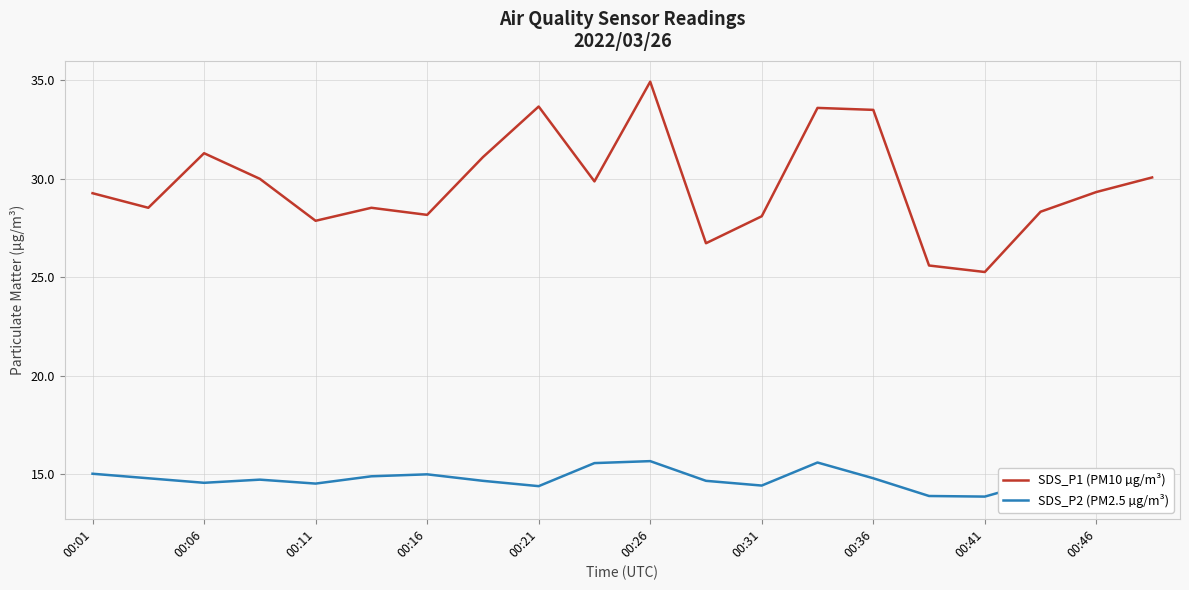

Where does the SDS_P1 (PM10 µg/m³) series first go above 29?

00:01